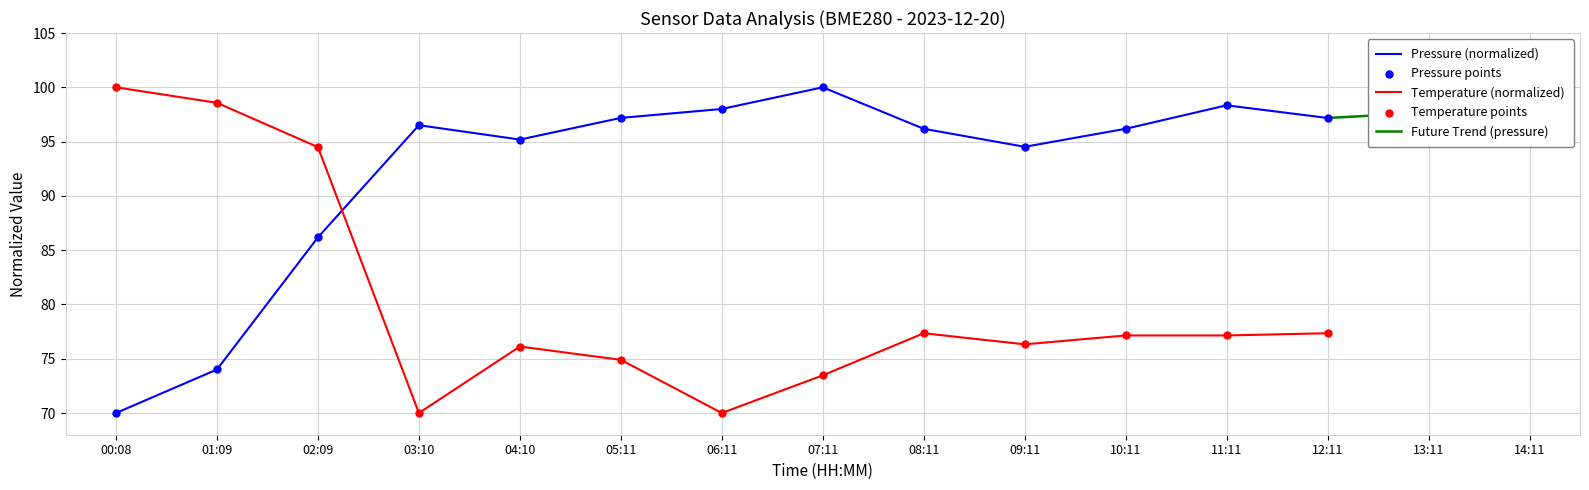

Is the value of temperature at 08:11 greater than the value of pressure at 00:08?

Yes